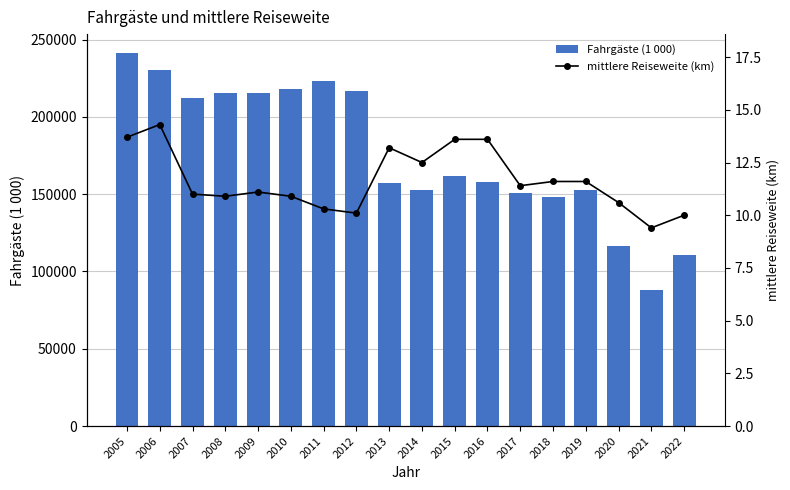

What is the total value across all series at 2009?

215543.1